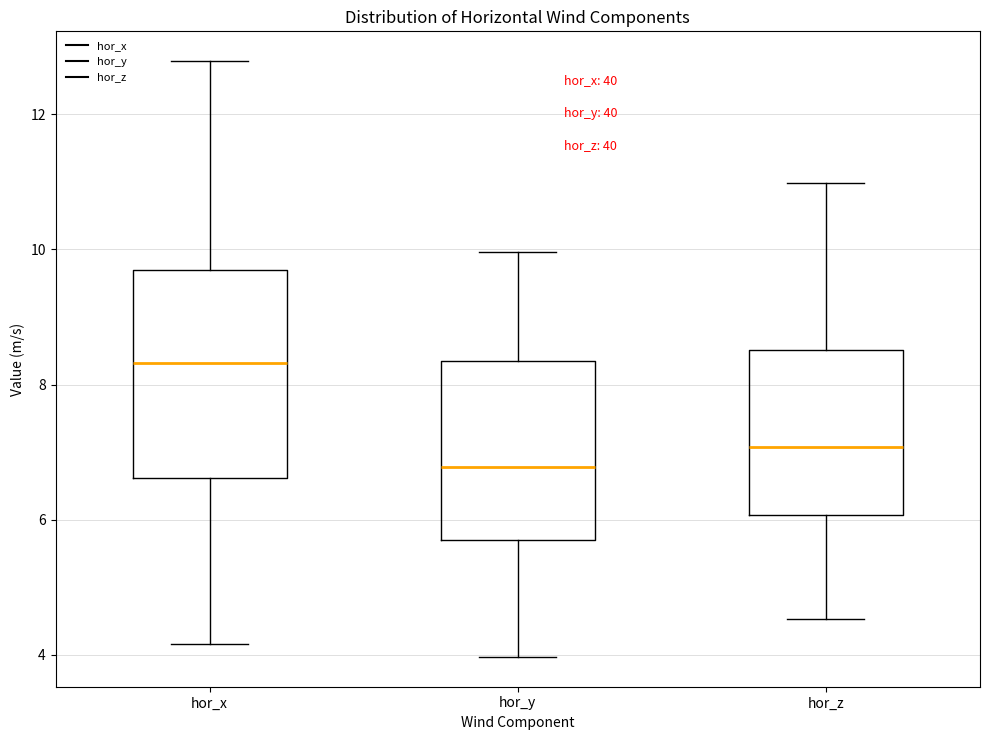

Reading left to right, read every box against the y-axis: the position of its median line, the range the box covers, and the ends of its whiskers. The values are not printed on the chart, so give them approximately, as read against the axis.

hor_x: median 8.4, box 6.6 to 9.8, whiskers 4.2 to 12.8
hor_y: median 6.8, box 5.6 to 8.4, whiskers 4.0 to 10.0
hor_z: median 7.0, box 6.0 to 8.6, whiskers 4.6 to 11.0